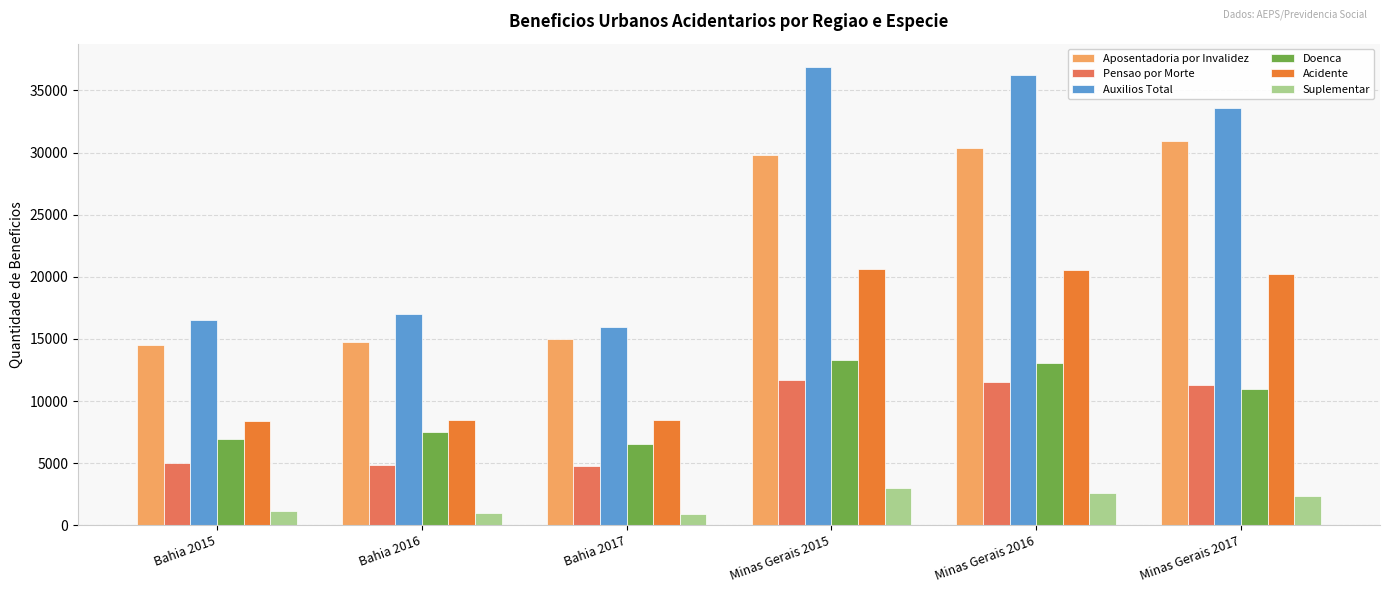

What is the average value of the Doenca series?

9724